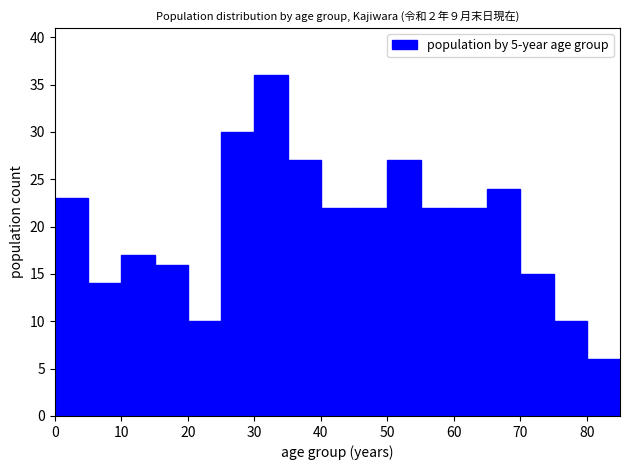

What is the height of the bar covering 65 to 70 on the x-axis? The values are not printed on the chart, so give them approximately, as read against the axis.

24